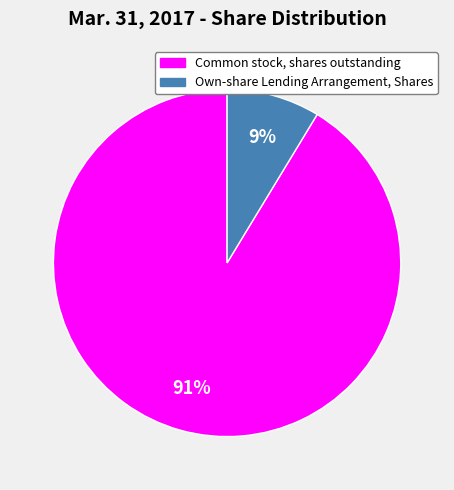

To the nearest percent, what is the combined percentage of Common stock, shares outstanding and Own-share Lending Arrangement, Shares?

100%